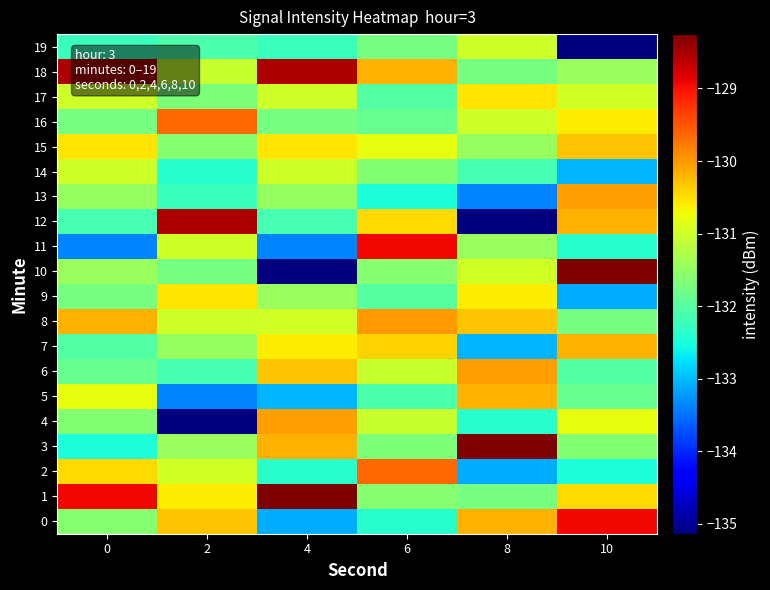

What is the spread (max minus min) of values at 6?

3.6